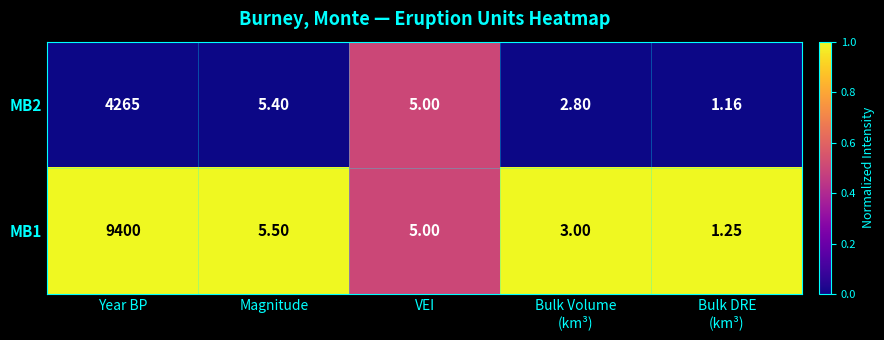

At which label does MB2 reach its peak?

Year BP